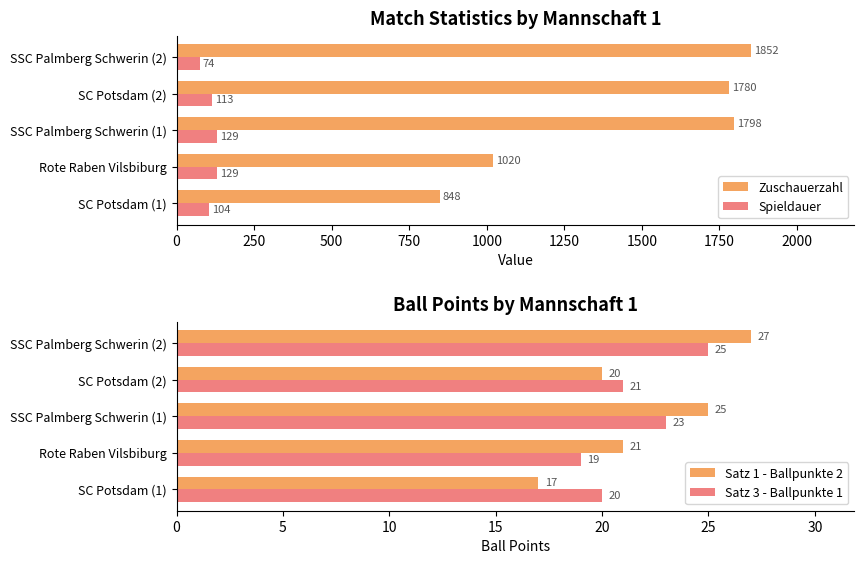

Is the value of Zuschauerzahl at Rote Raben Vilsbiburg greater than the value of Spieldauer at SC Potsdam (1)?

Yes